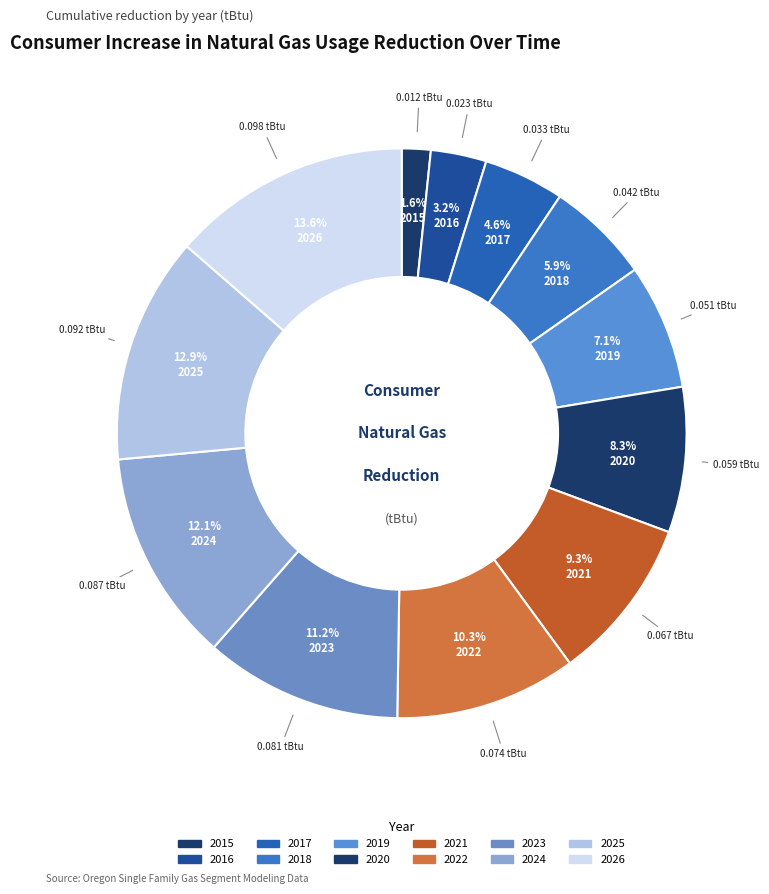

To the nearest percent, what is the difference between the largest and smallest slice percentages?

12%